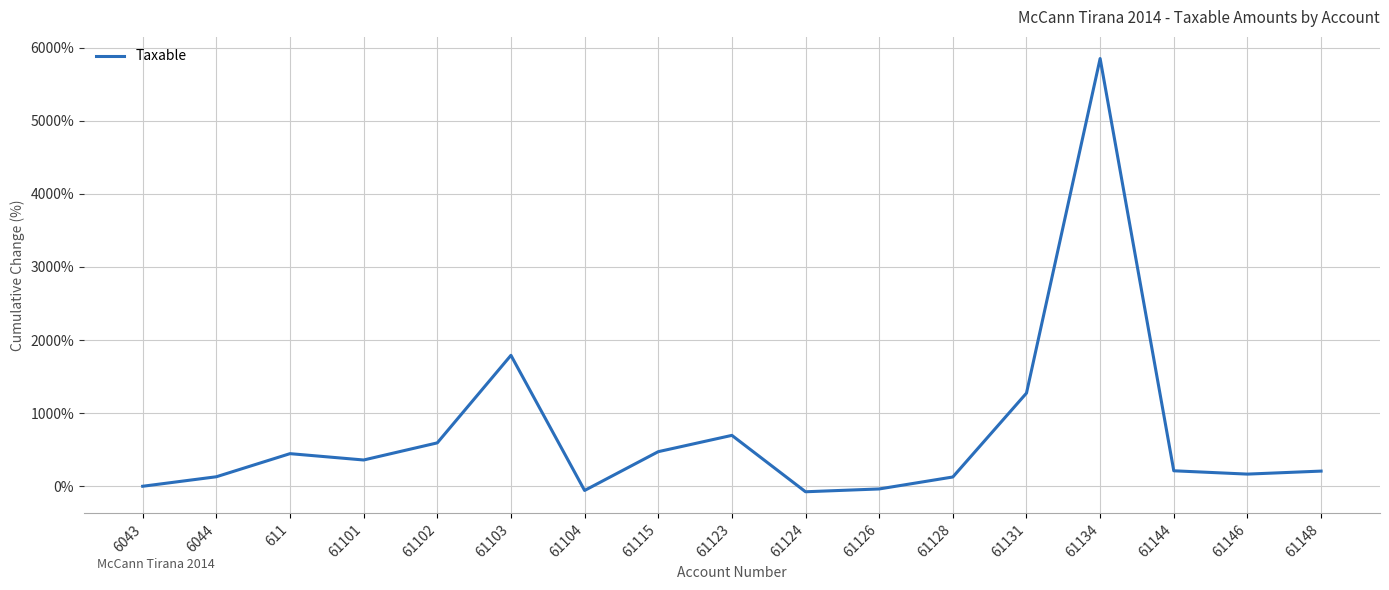

What is the average value?

714.9